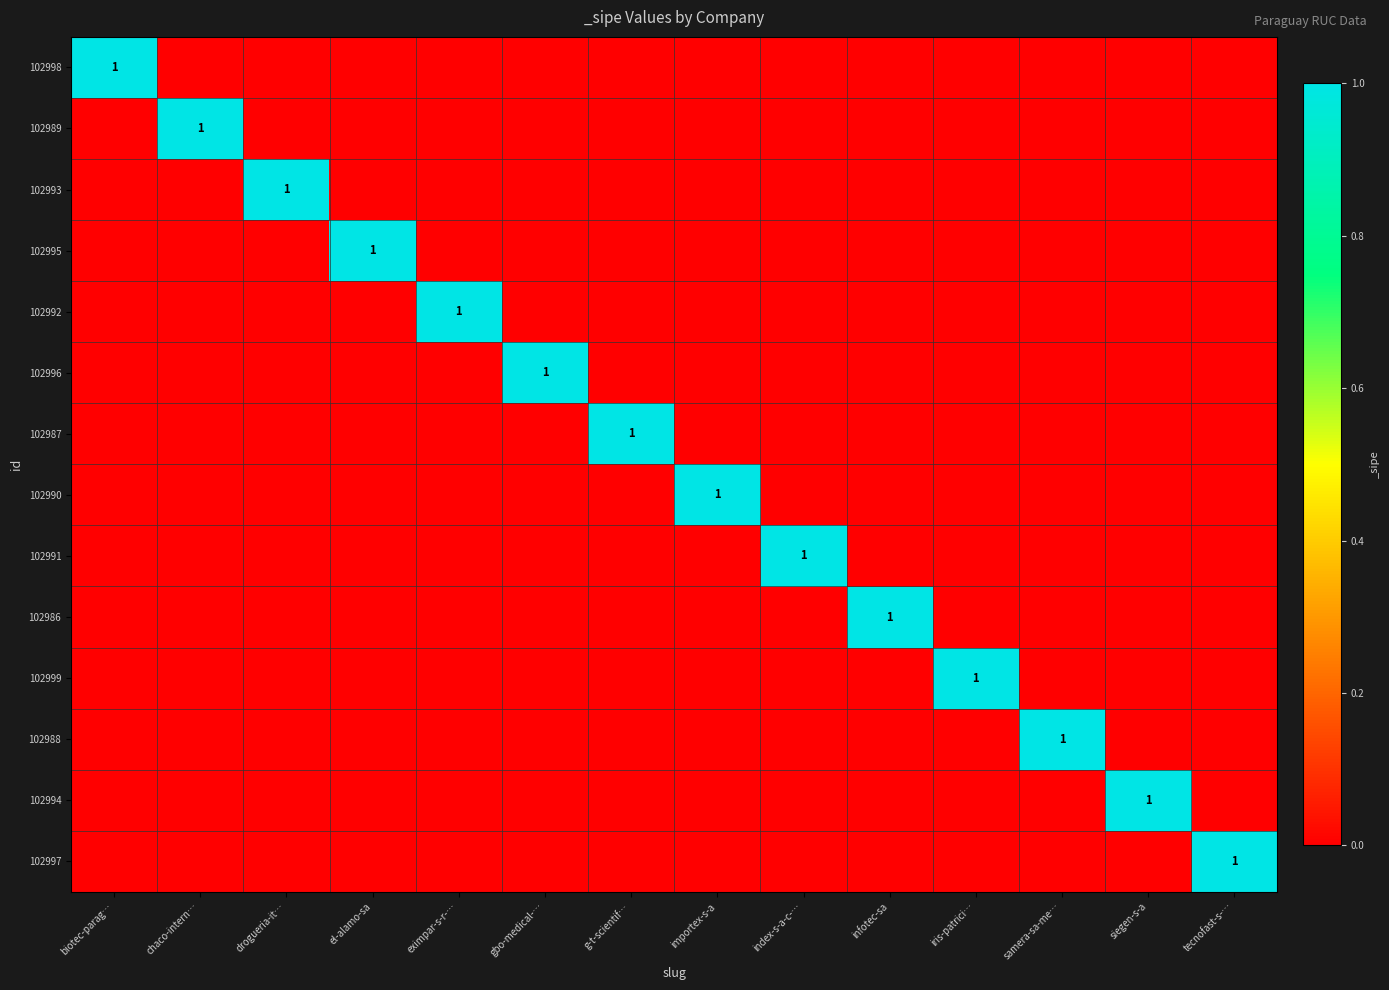

Is it true that 102999 equals 2 at iris-patrici…?

False